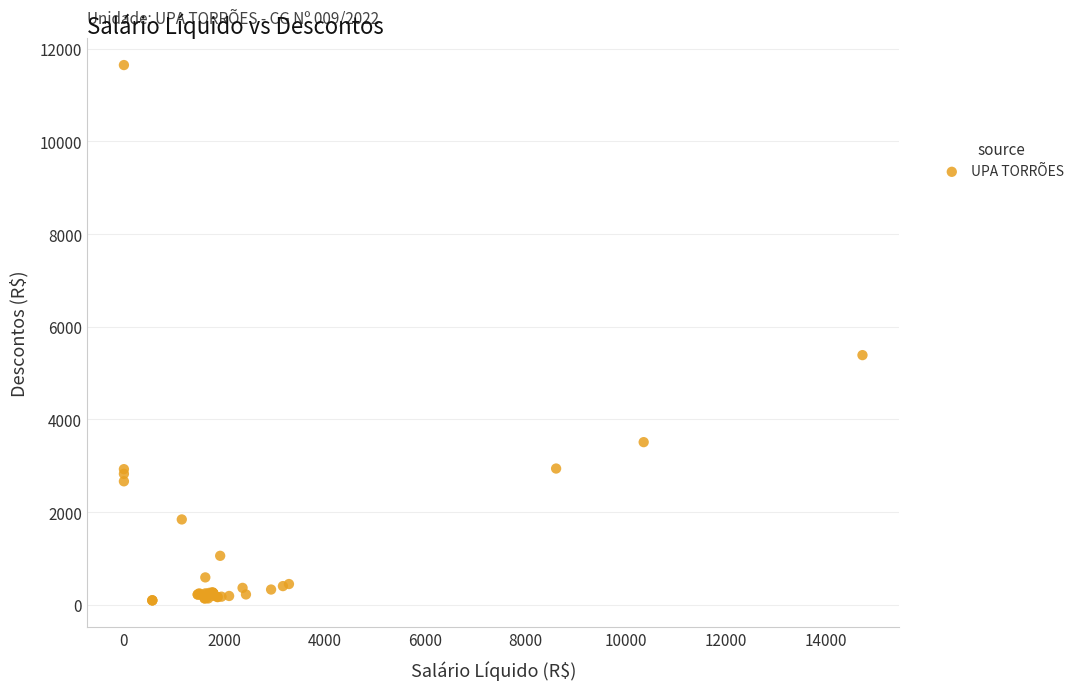

What Y value in the scatter plot is closest to 5872?

5388.4